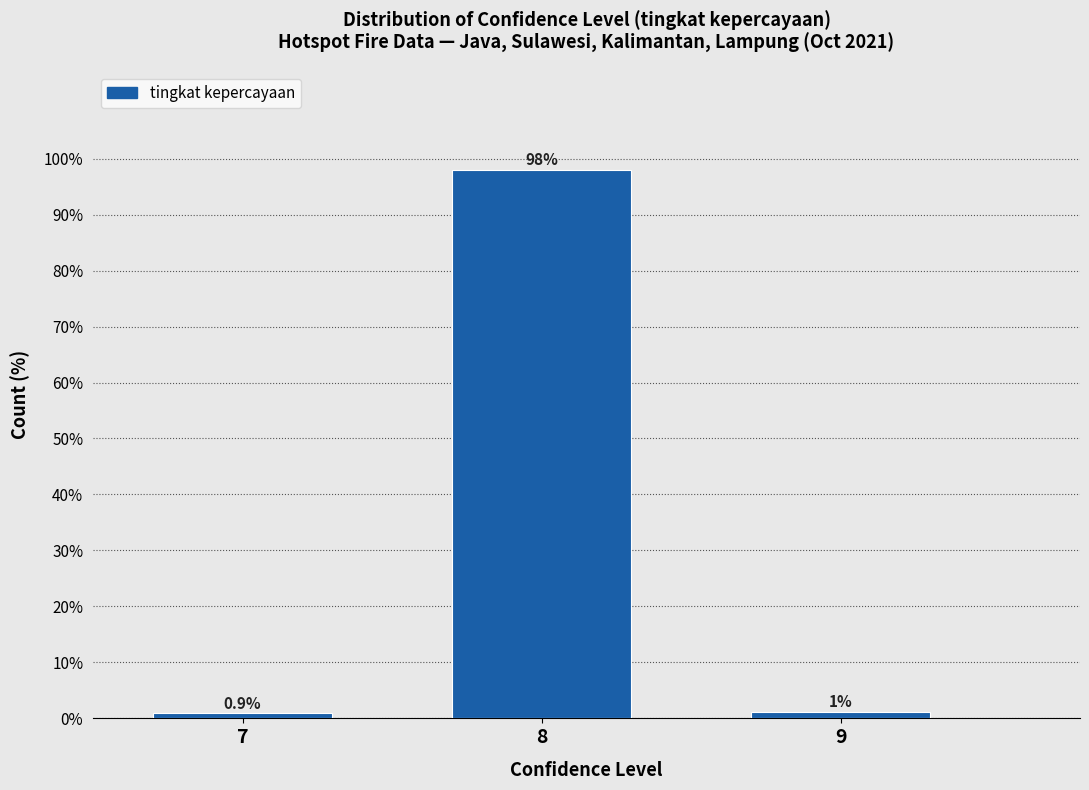

What value does the data have at 8?

98.0